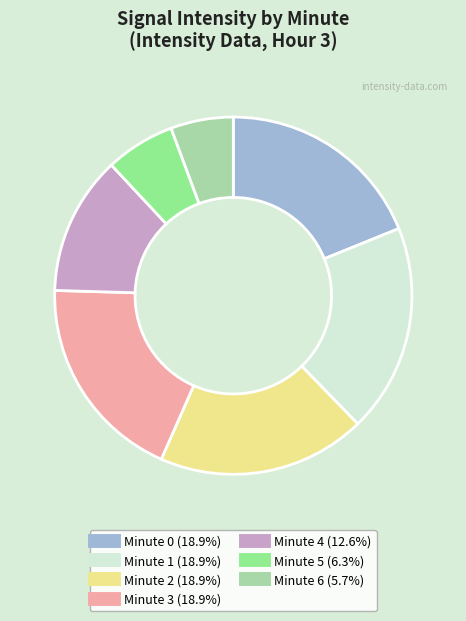

Does any single category account for the majority?

No